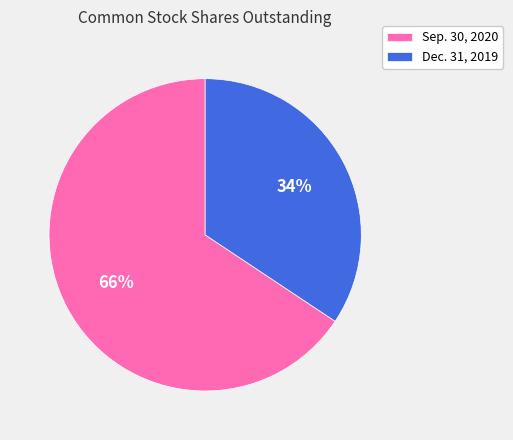

To the nearest percent, what percentage of the pie is Sep. 30, 2020?

66%